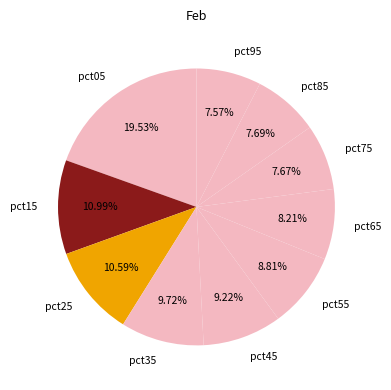

What percentage is the pct75 slice, to the nearest percent?

8%